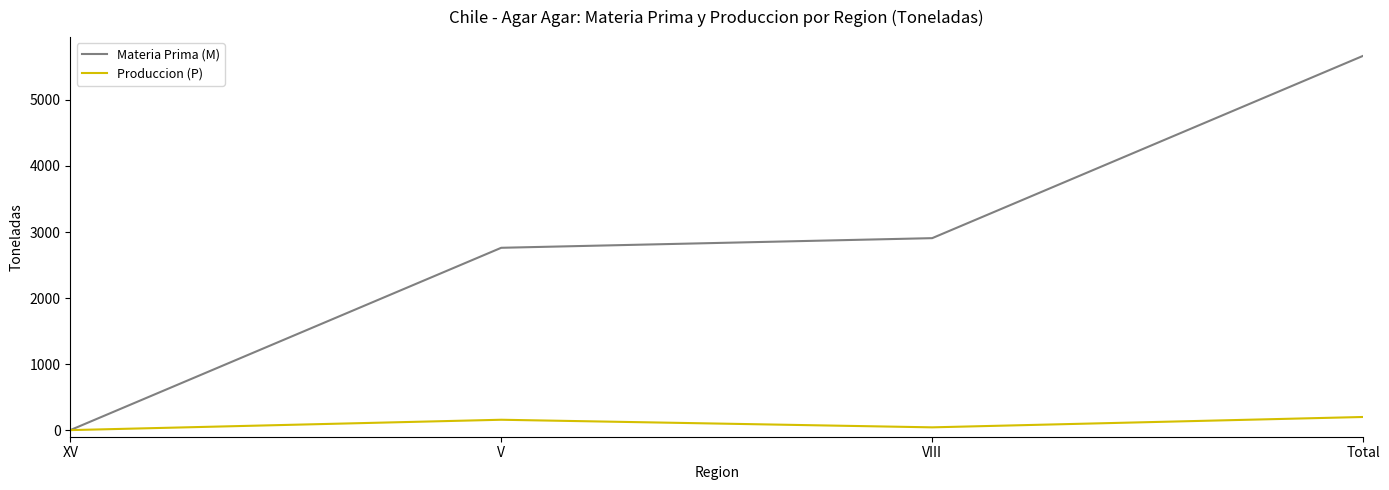

How many values in Produccion (P) are above zero?

3